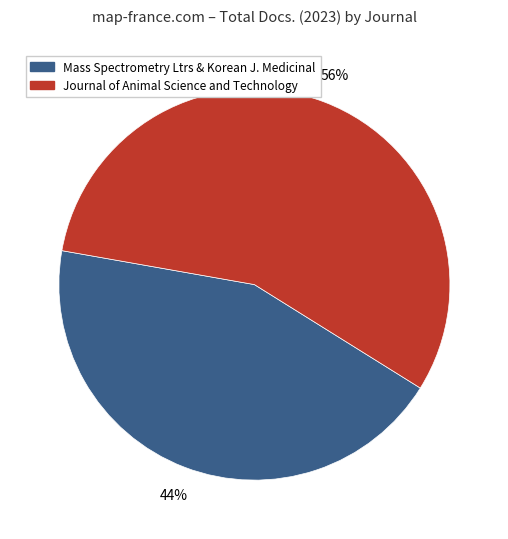

Is there a majority slice in this chart?

Yes